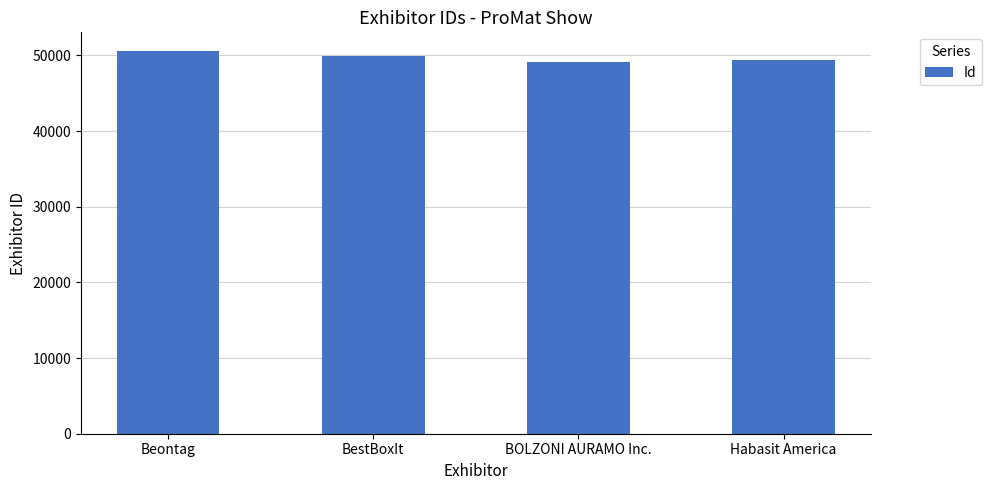

Which has a higher value, Beontag or BestBoxIt?

Beontag